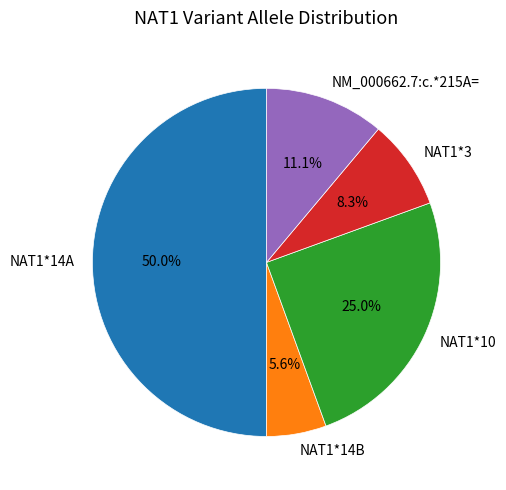

Count the number of slices in the pie.

5